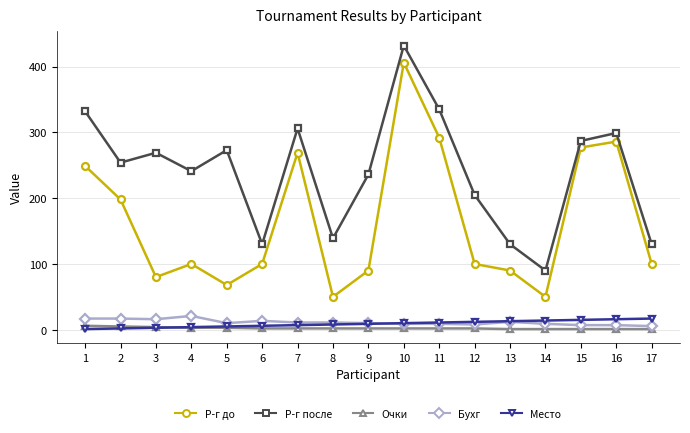

How many series are shown in this chart?

5